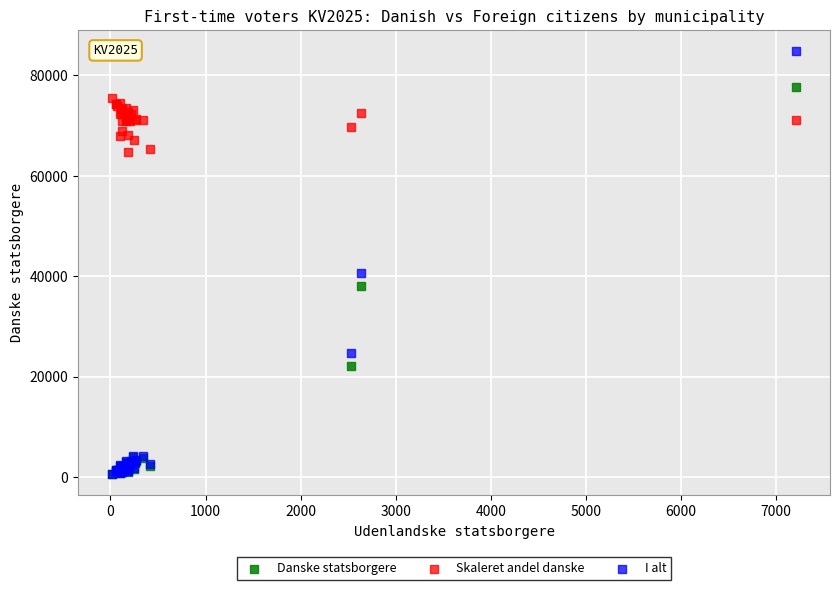

Which series has the largest Y range (max minus min)?

I alt